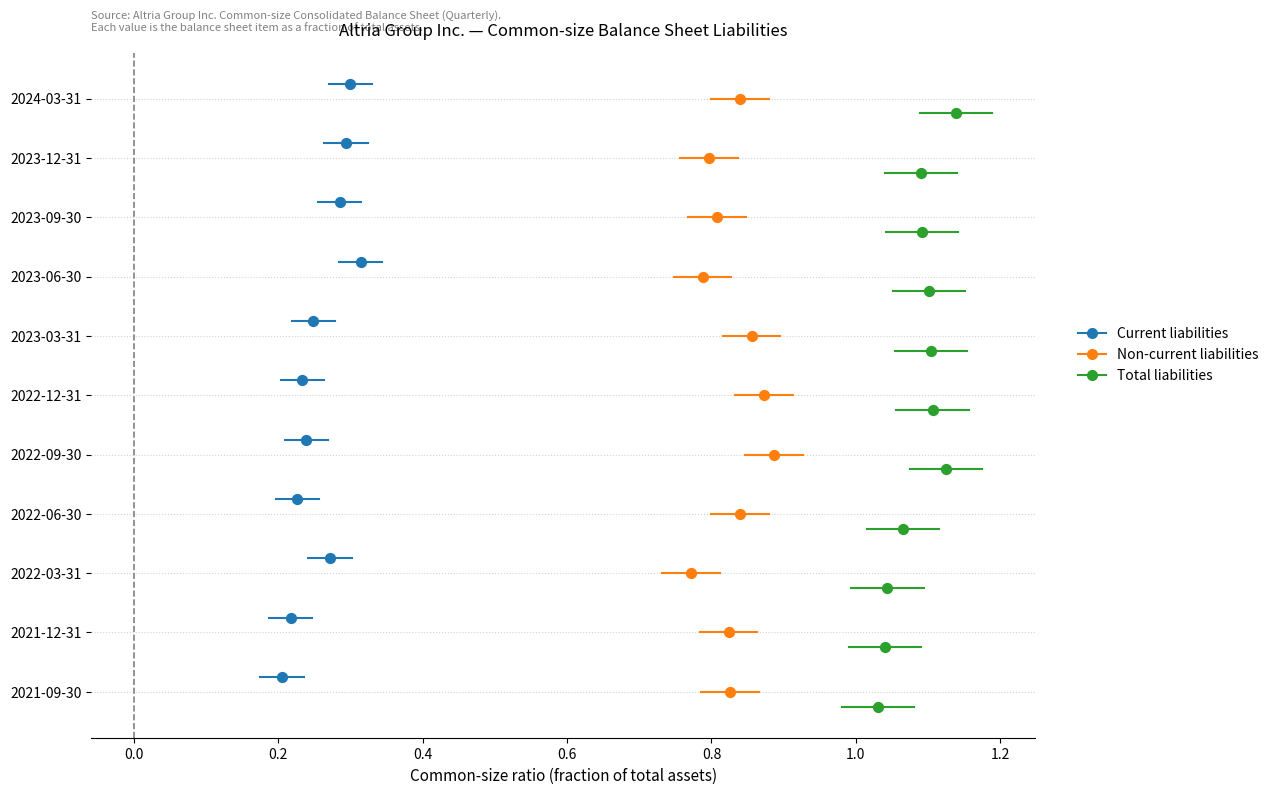

Which series contains the highest Y value?

Total liabilities